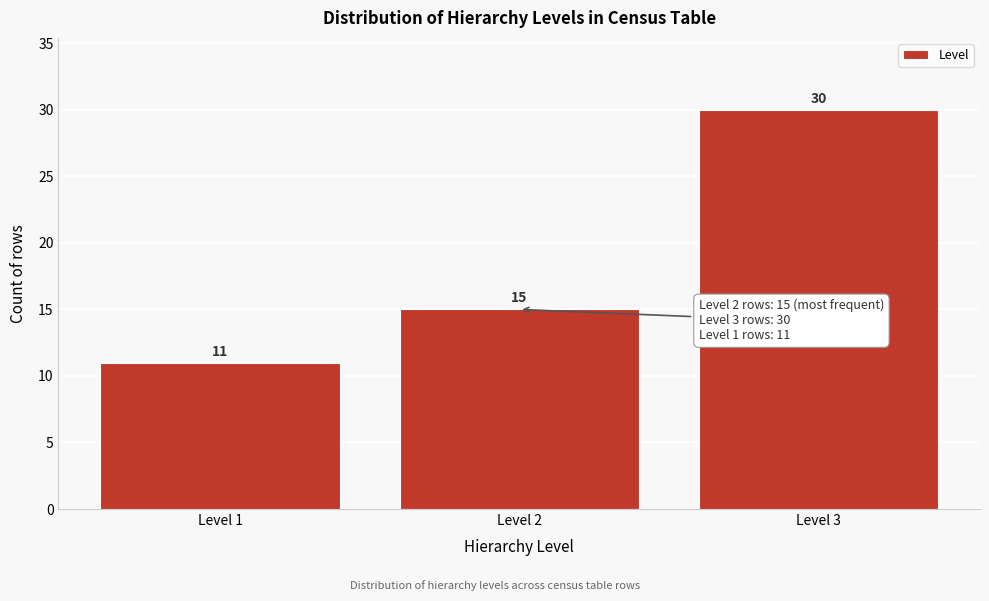

Reading left to right, what are all the values shown in this chart?

Level 1=11	Level 2=15	Level 3=30